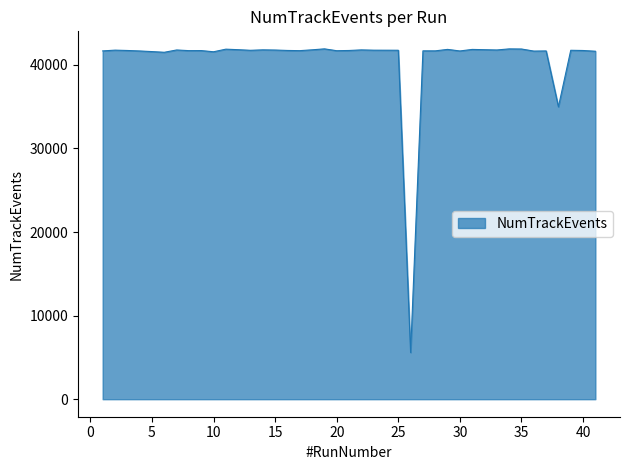

What is the difference between the maximum and minimum values?

36332